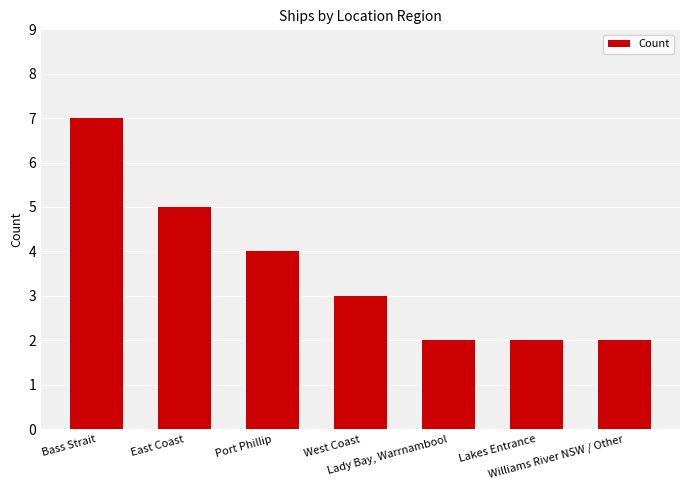

What is the greatest value displayed?

7